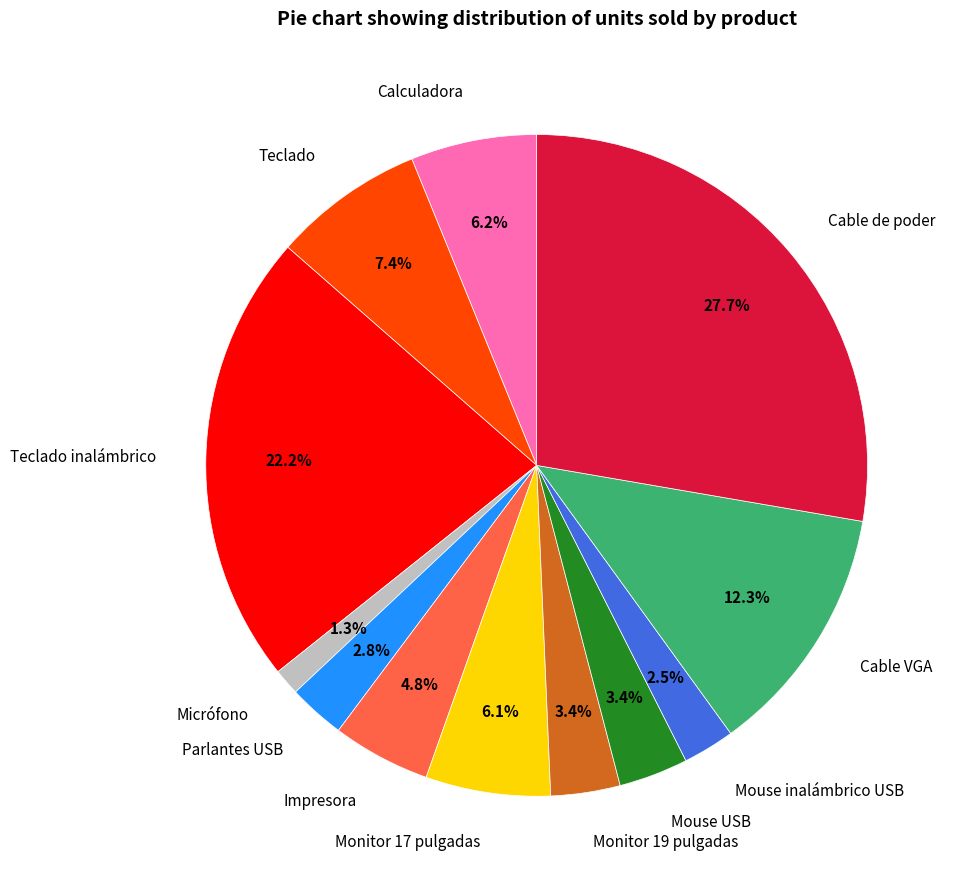

Does Mouse inalámbrico USB account for over 50% of the chart?

No